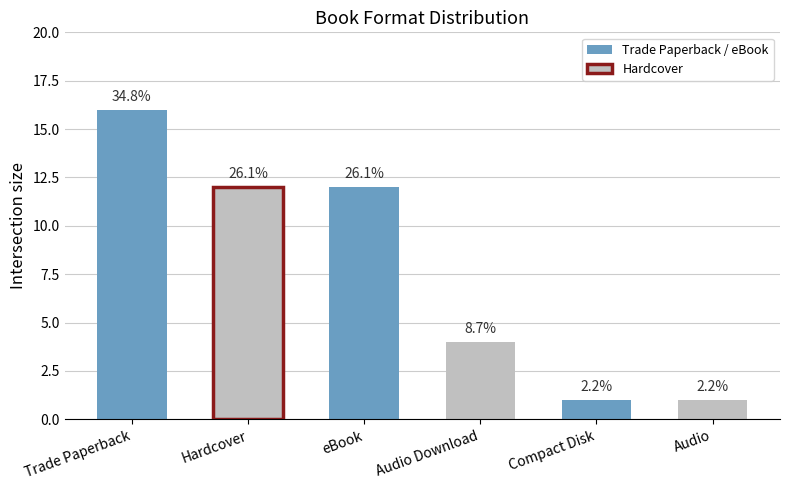

How many bars are there in total?

6